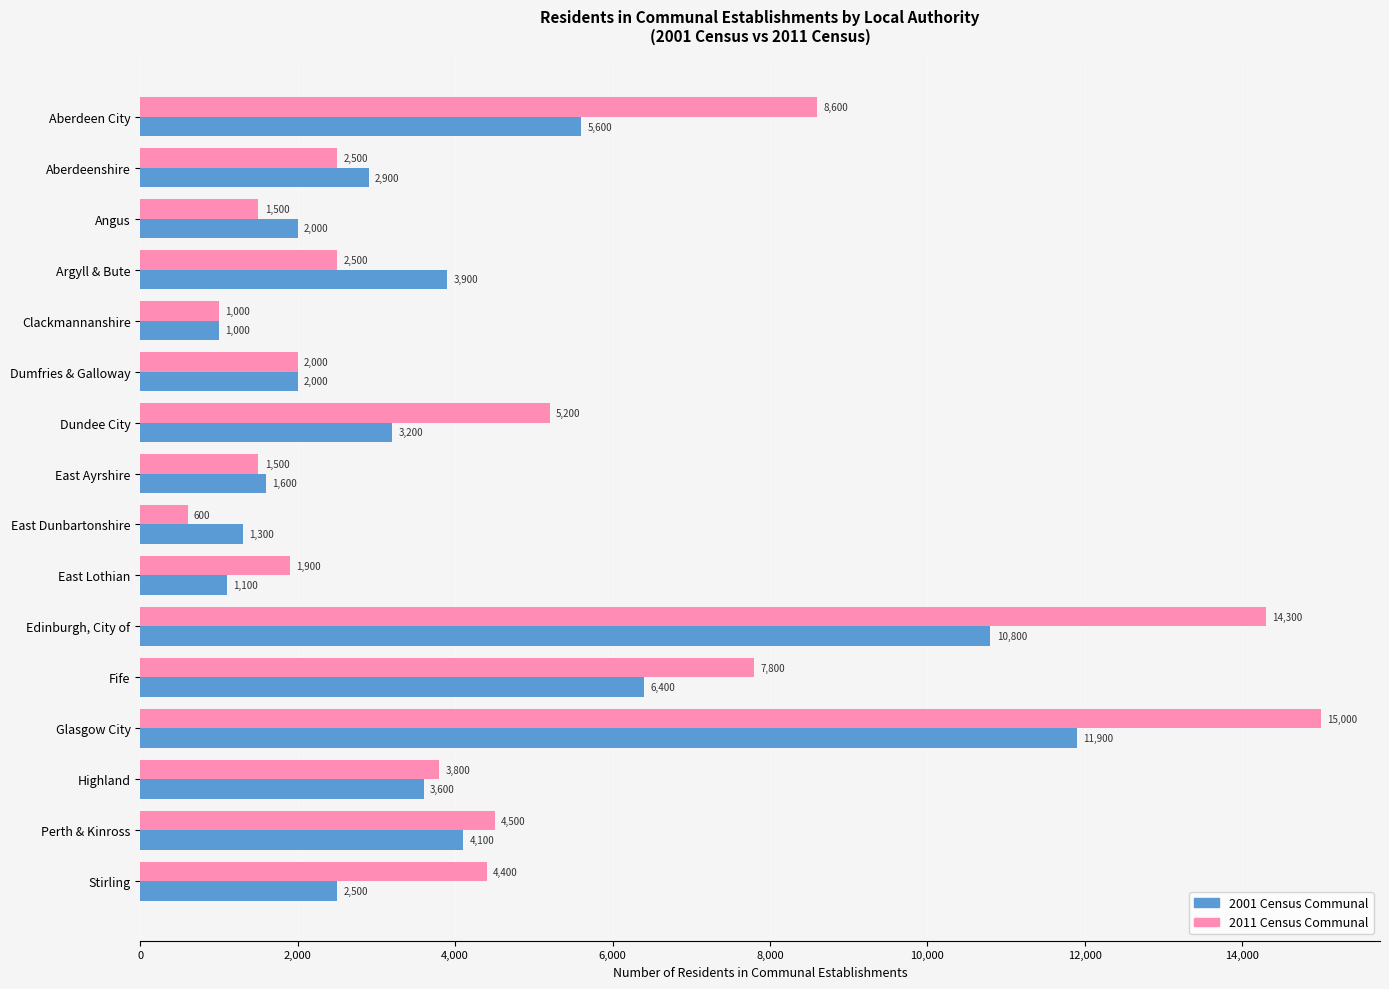

True or false: 2011 Census Communal has a value of 4500 at Perth & Kinross.

True